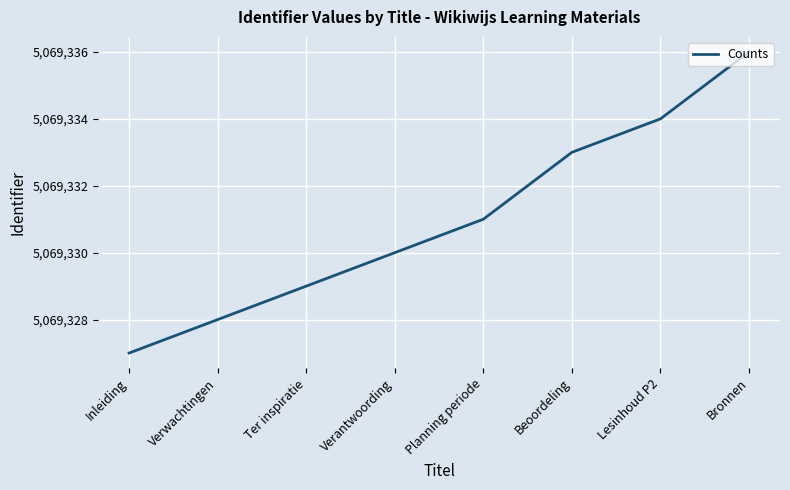

What is the sum of all values?

40554648